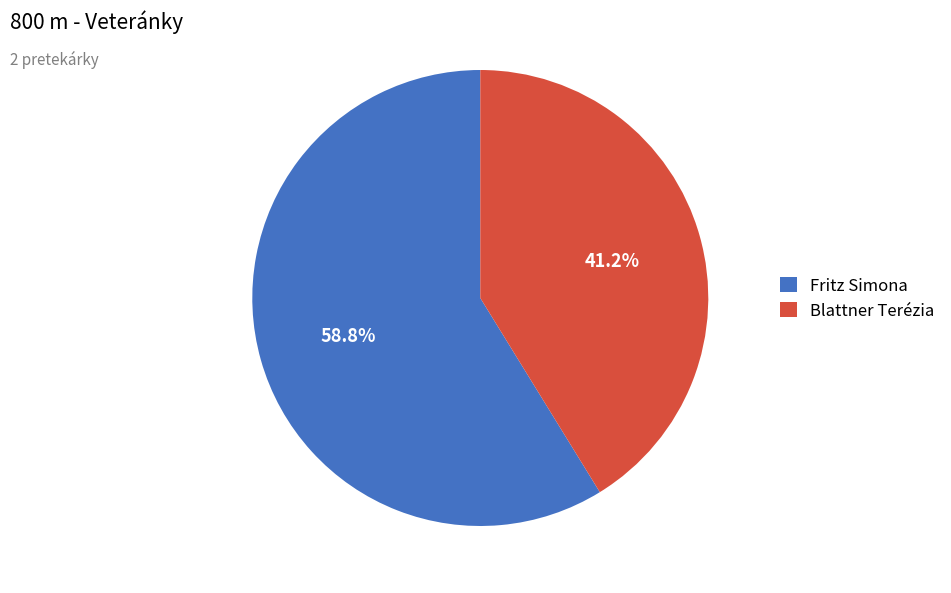

Is Fritz Simona the majority of the pie?

Yes